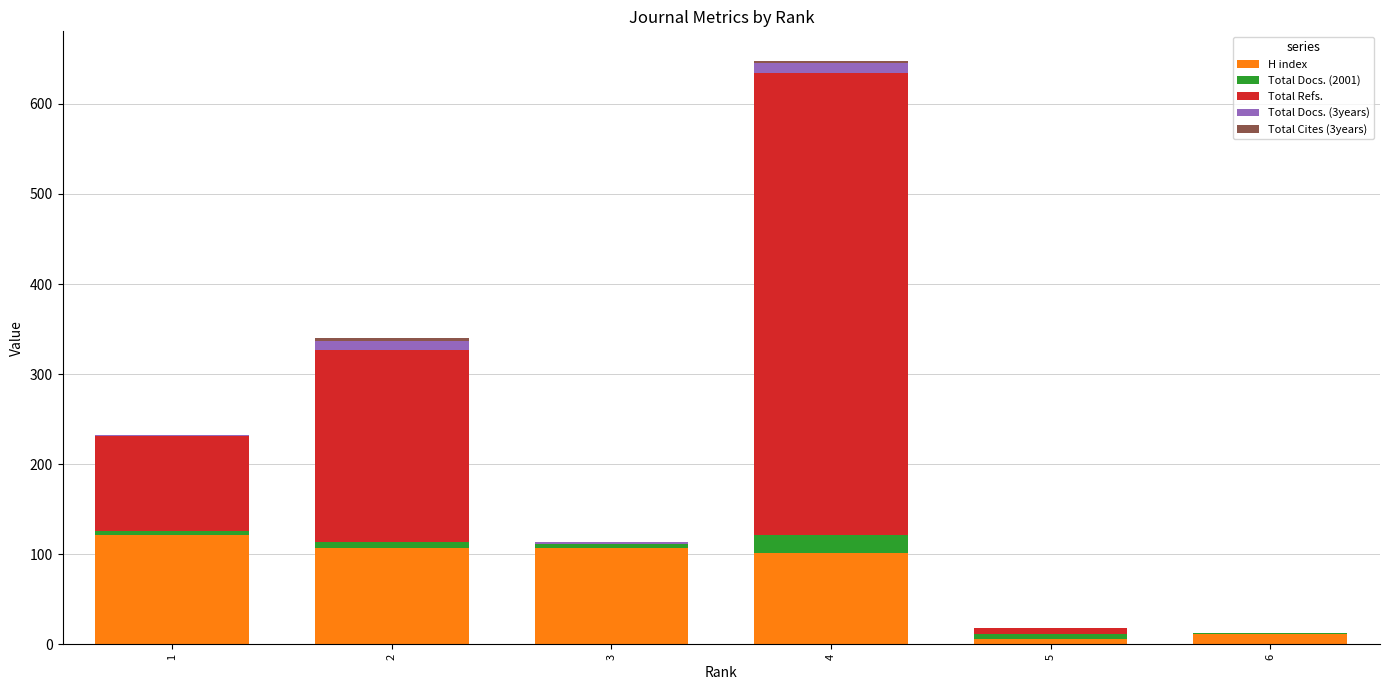

At which category is the sum across all series the highest?

4